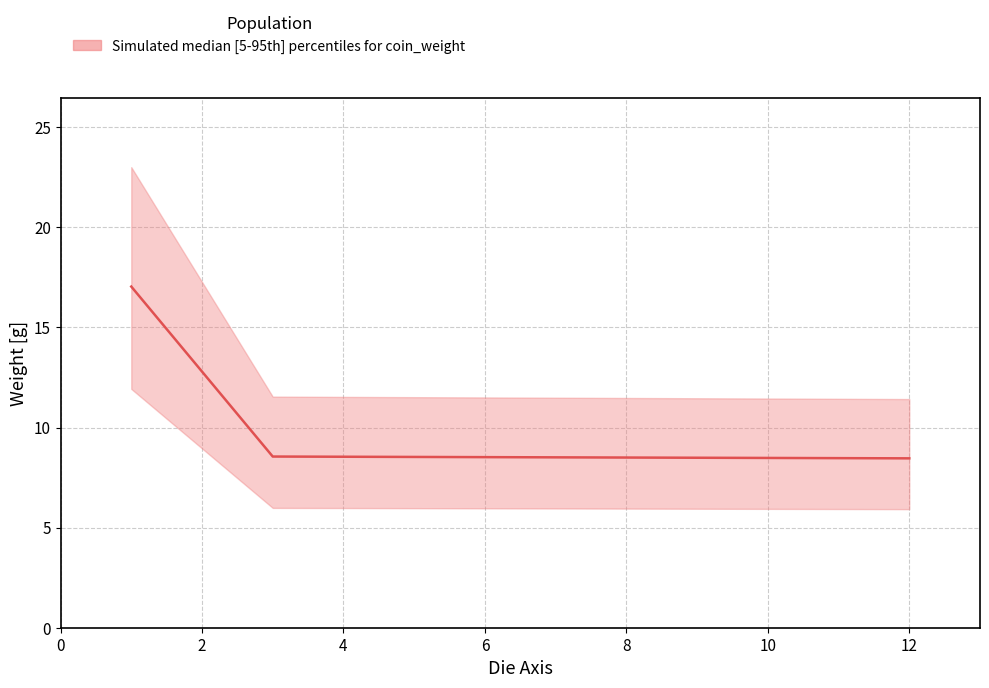

Does the chart have visible grid lines?

Yes